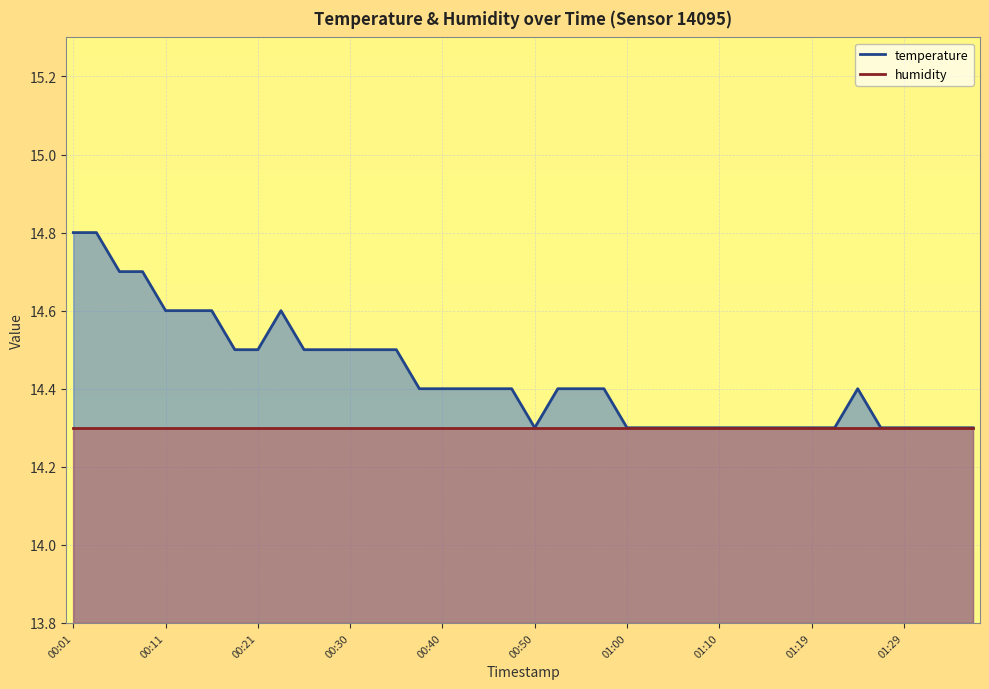

Between 00:21 and 00:50, which series saw the biggest shift?

temperature